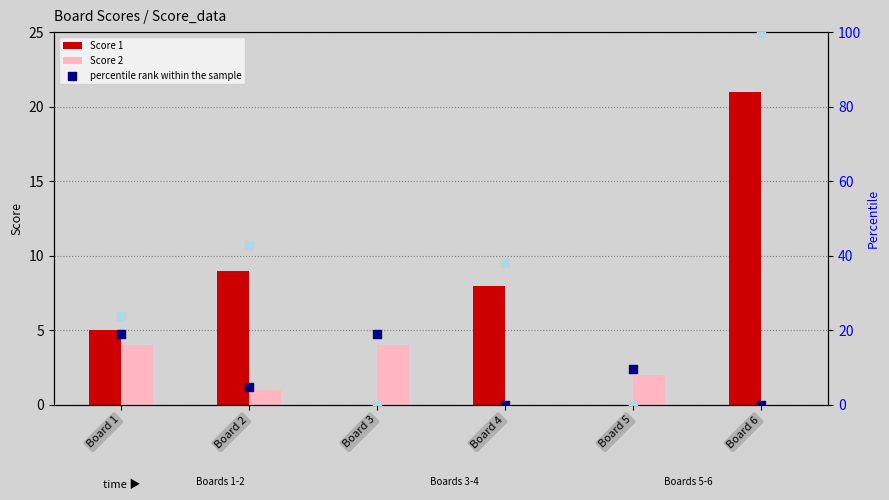

At which category is the sum across all series the highest?

Board 6